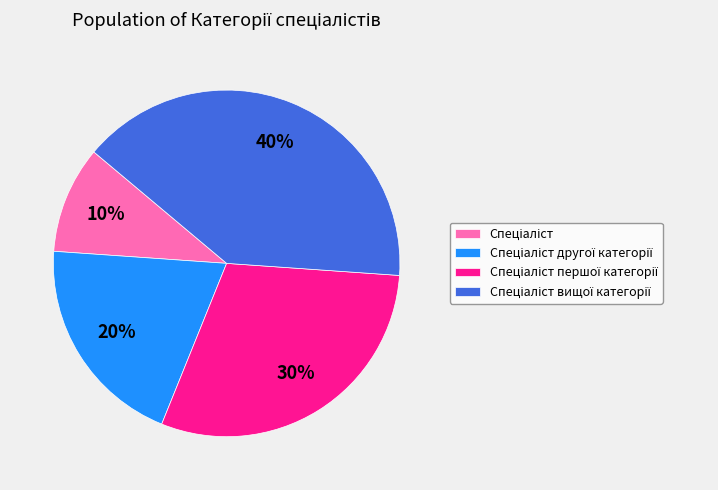

How many slices are in this pie chart?

4